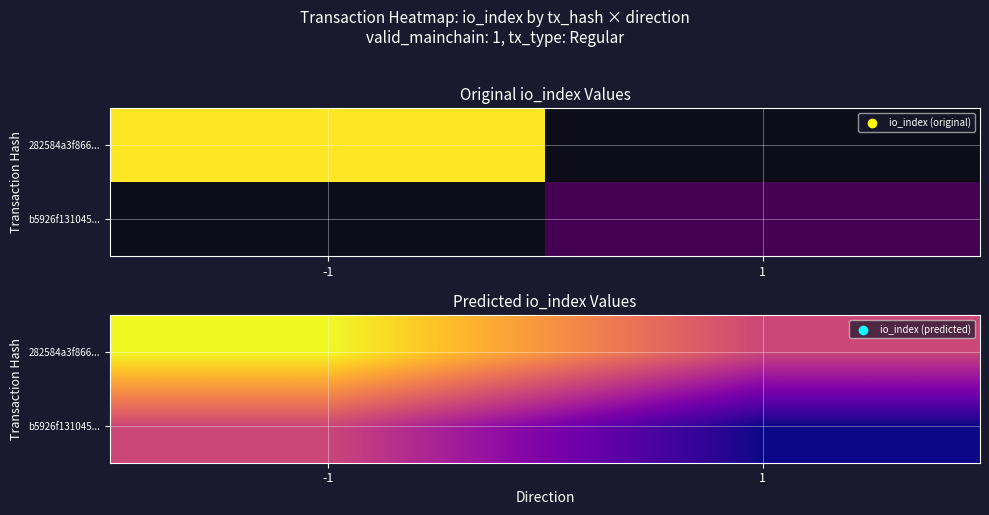

The value of 282584a3f866... at -1 is 1144. True or false?

True